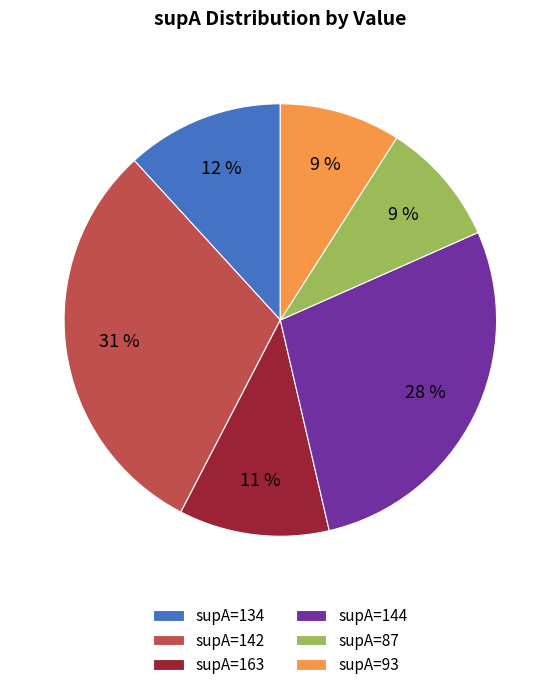

What is the largest slice in the pie chart?

supA=142